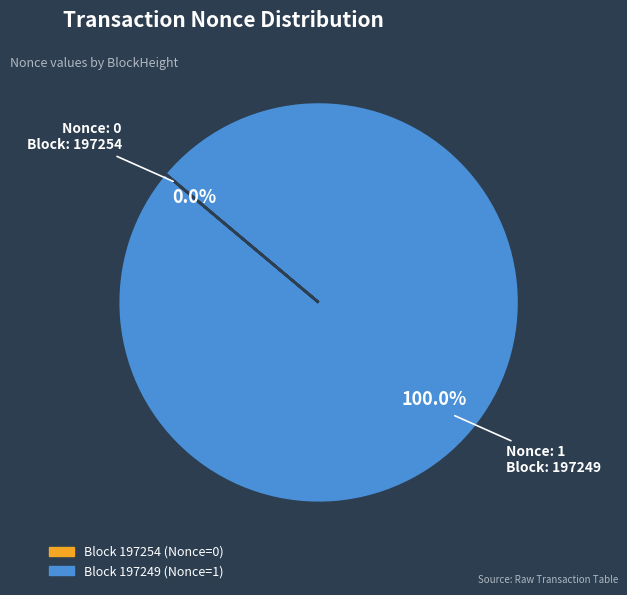

What is the total percentage of 197254 and 197249?

100.0%